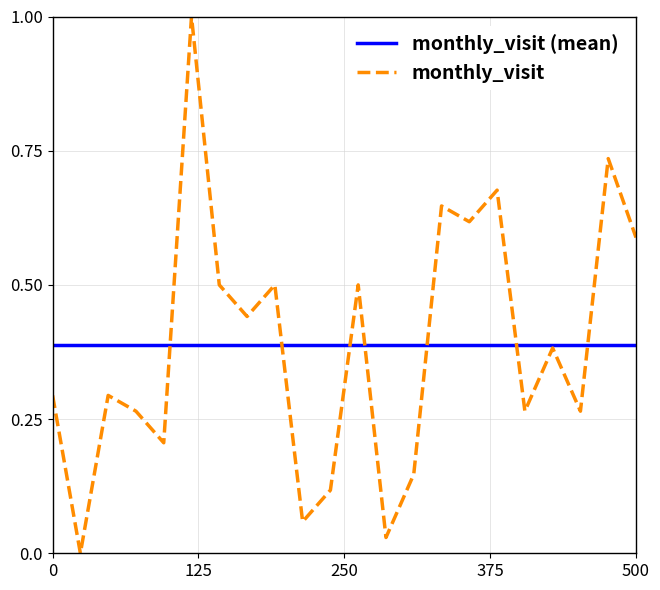

Which series has the widest spread of values?

monthly_visit